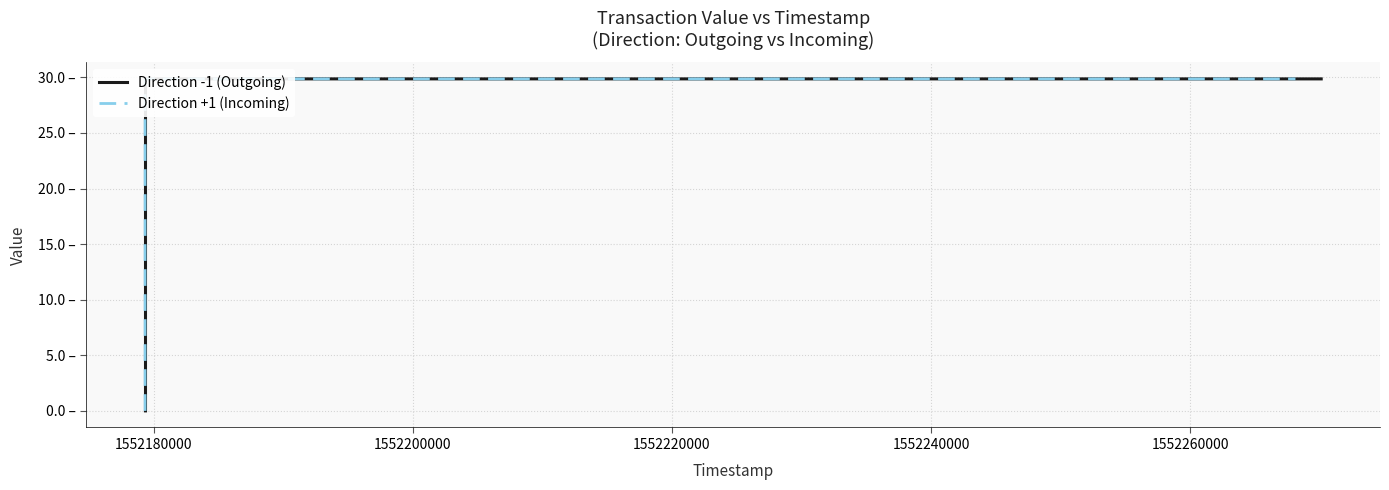

Reading left to right, what are all the values shown in this chart?

Direction -1 (Outgoing): 0.0	29.9	29.9
Direction +1 (Incoming): 0.0	29.9	29.9